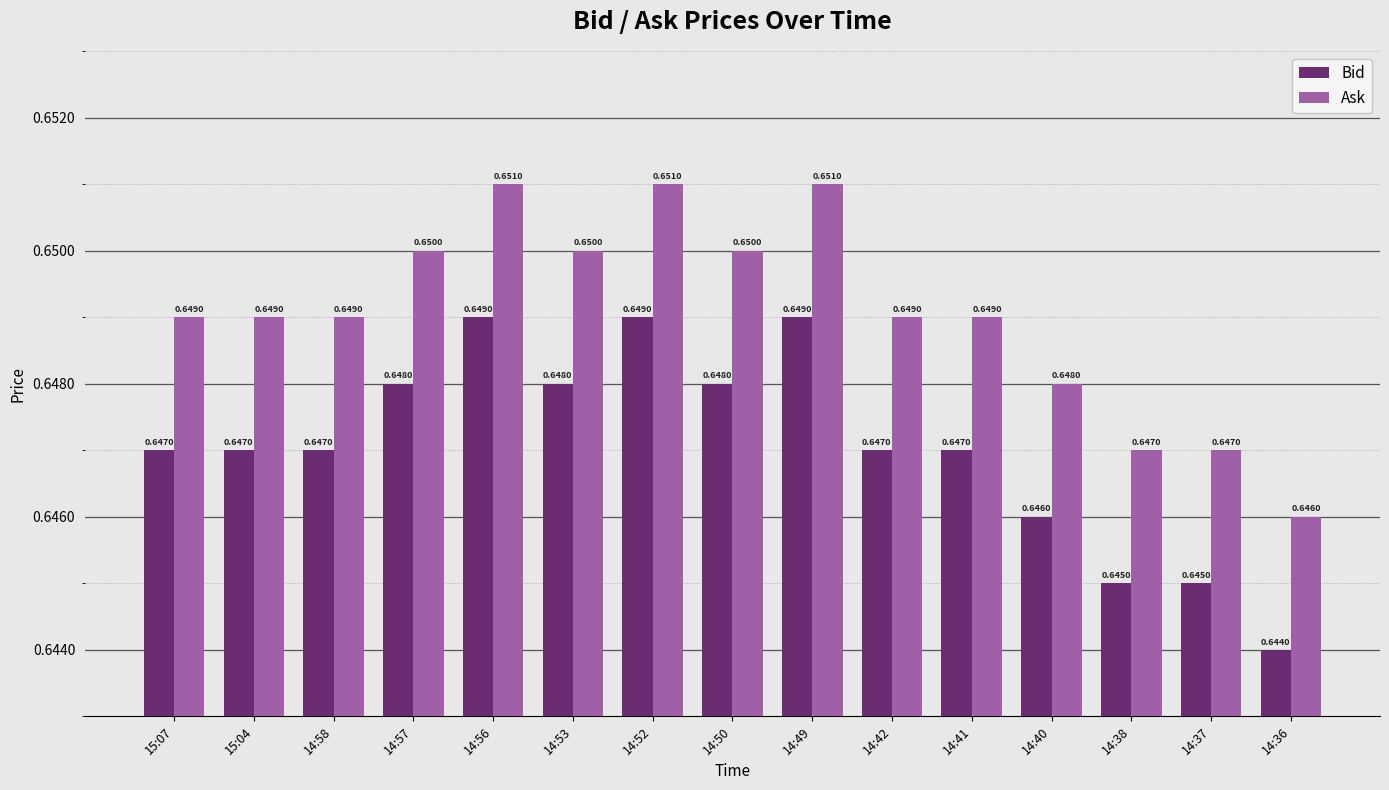

Count the number of data series in this chart.

2